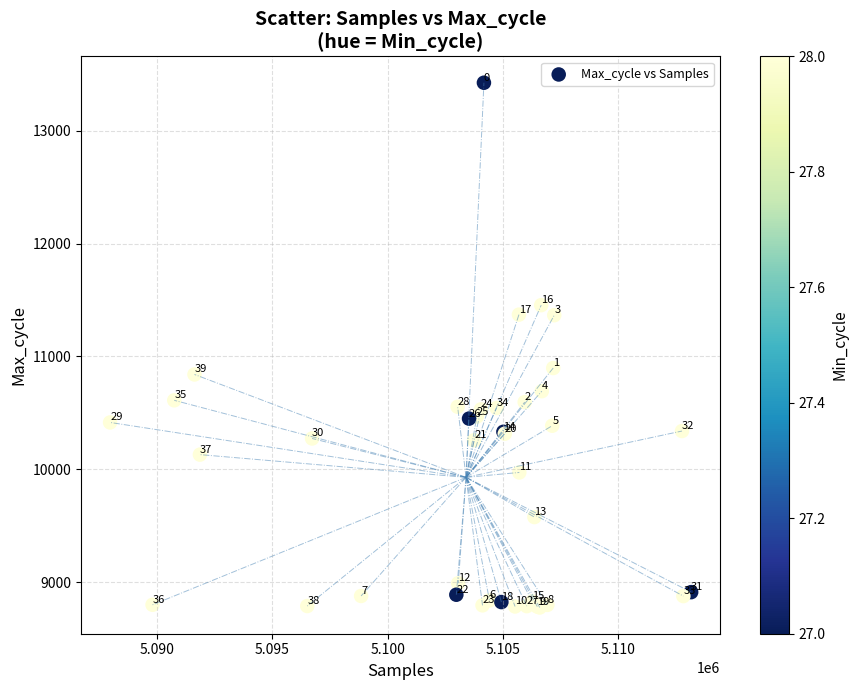

What Y value in the scatter plot is closest to 11100?

10897